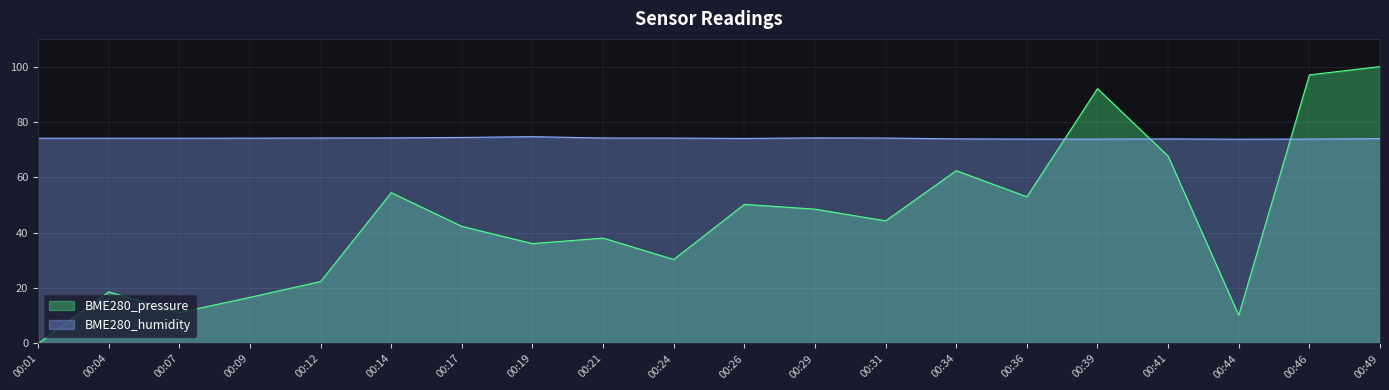

The BME280_pressure series shows 14.6 at 00:41. True or false?

False